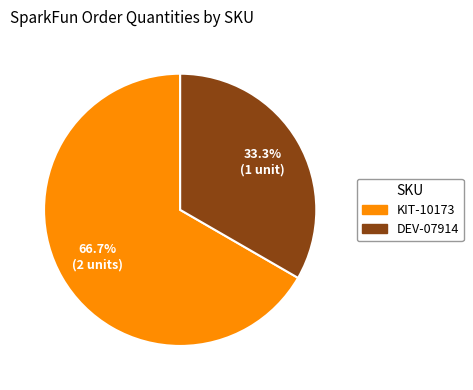

Which category has the smallest portion of the pie?

DEV-07914